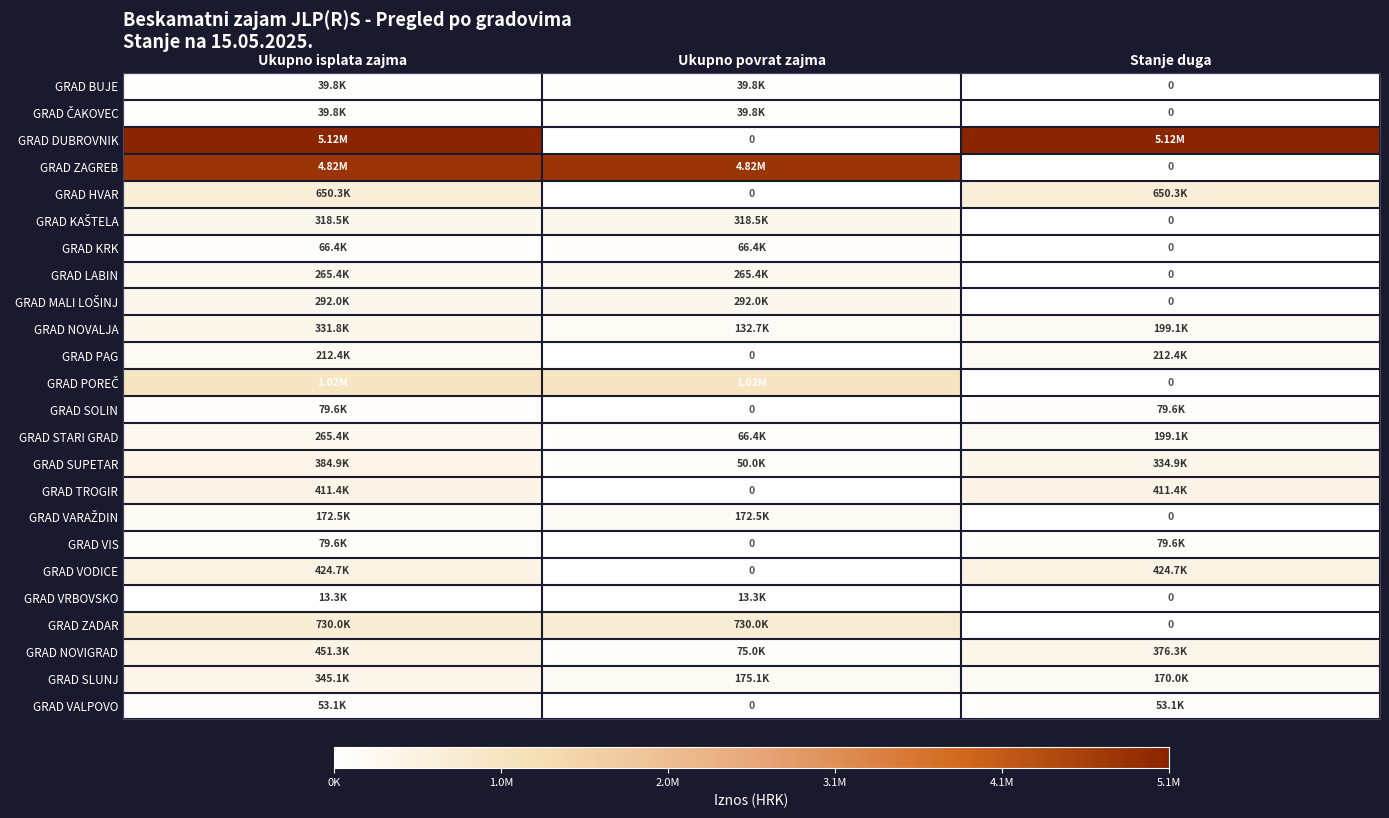

How many distinct data groups are displayed?

24